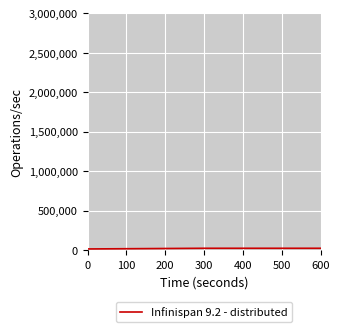

What is the sum of all values?

60383